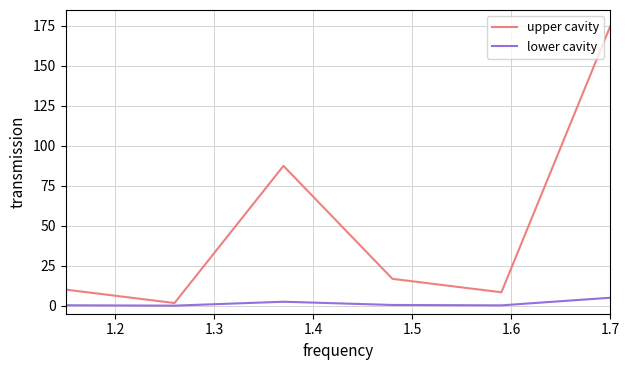

Which series has the widest spread of values?

upper cavity